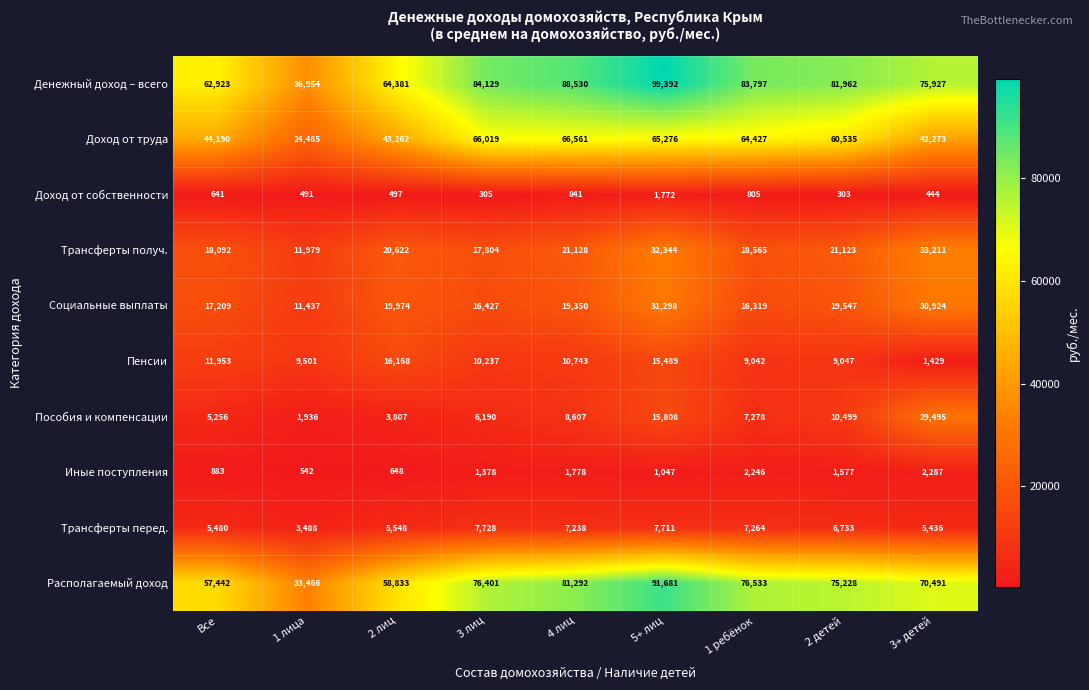

What is the difference between the Пособия и компенсации values at 4 лиц and 5+ лиц?

7201